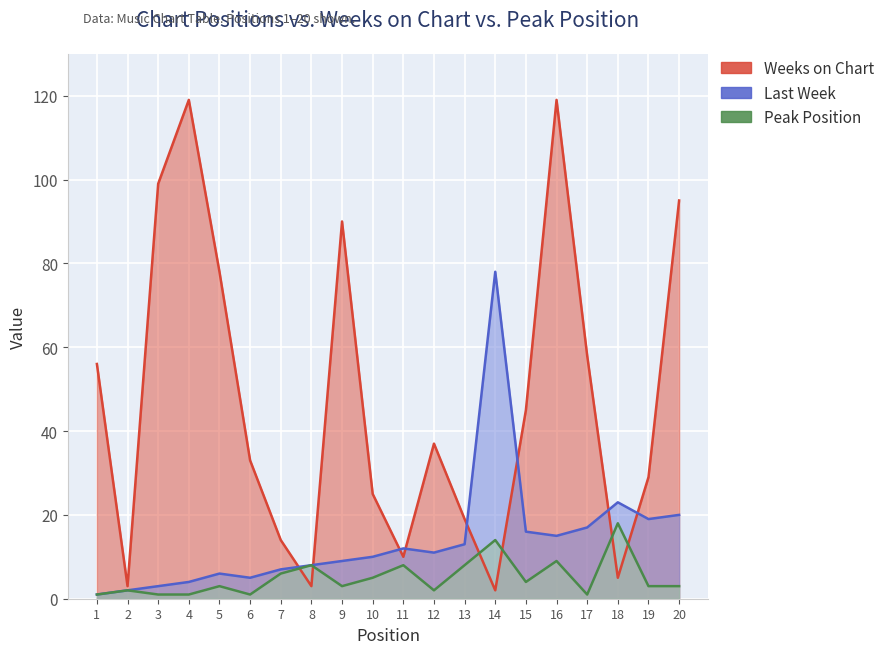

Which category has the lowest value across all series?

1